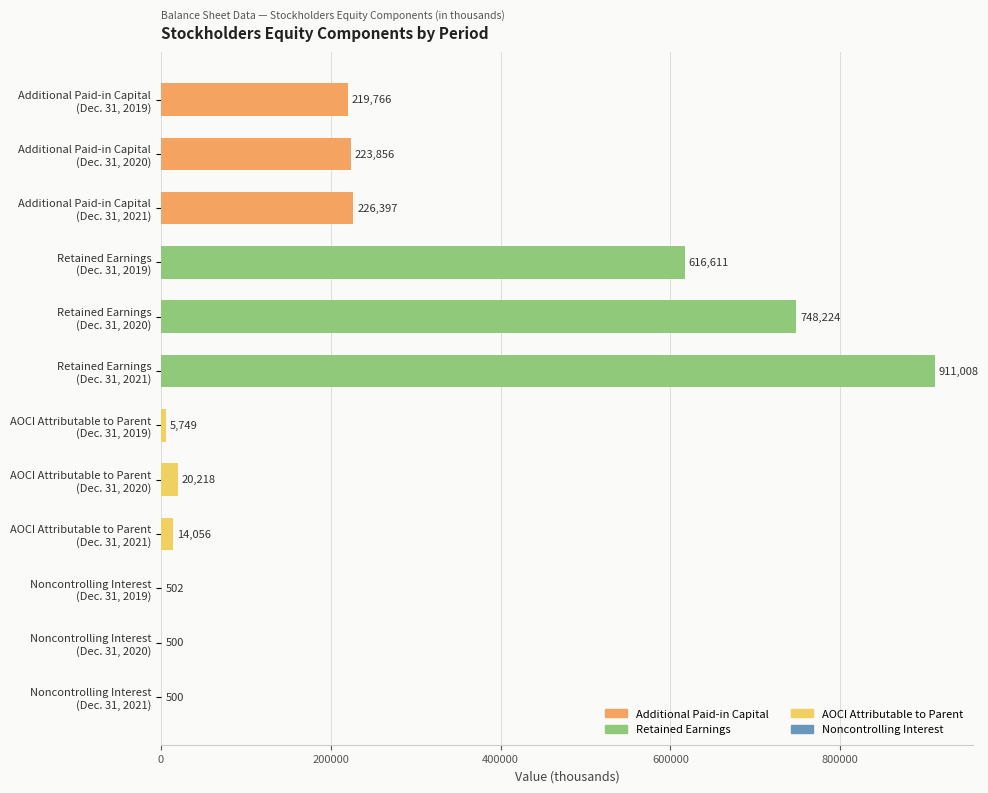

What is the maximum value shown in the chart?

911008